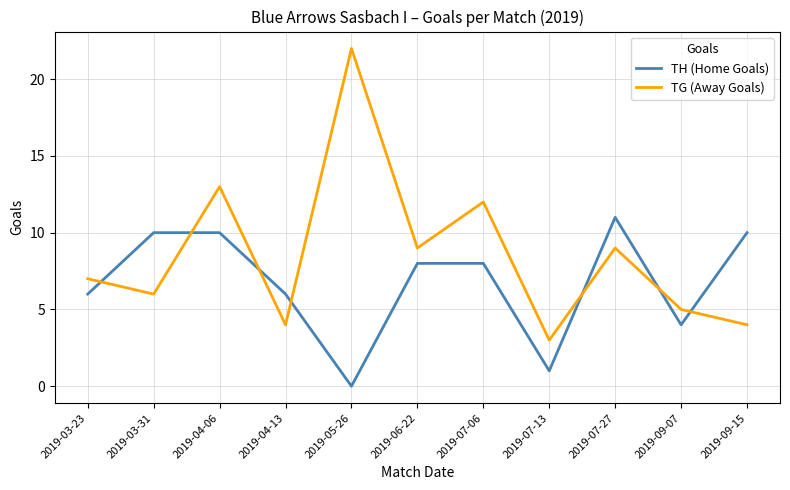

The value of TH (Home Goals) at 2019-07-06 is 8. True or false?

True